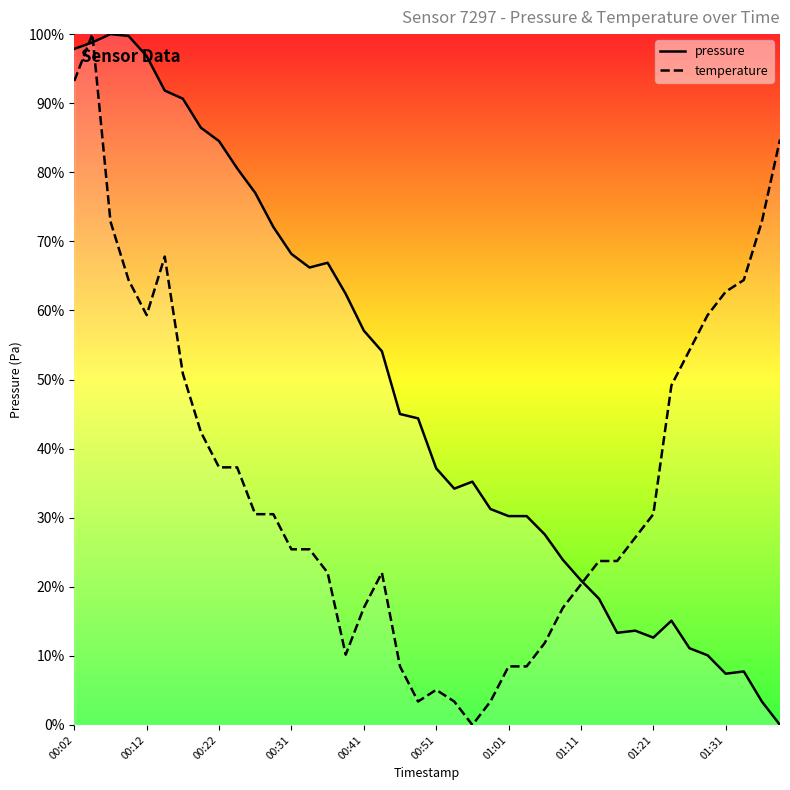

The temperature series shows 37.3 at 00:22. True or false?

True